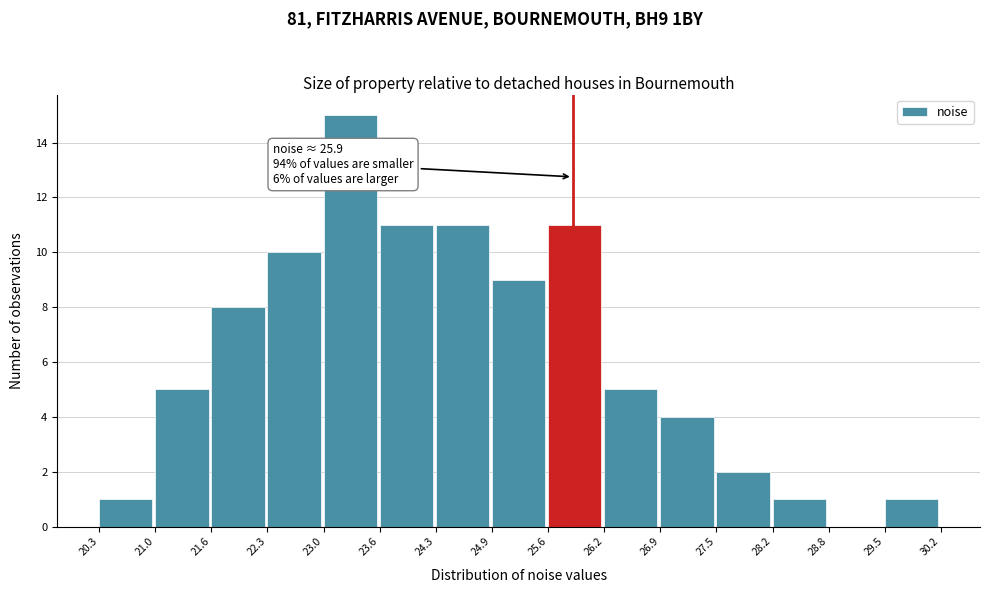

Over which range of the x-axis is the bar tallest?

23.0 to 23.6